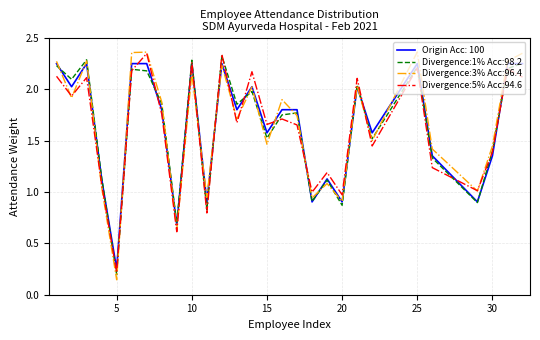

Which series has the largest range (max minus min)?

Divergence:3% Acc:96.4